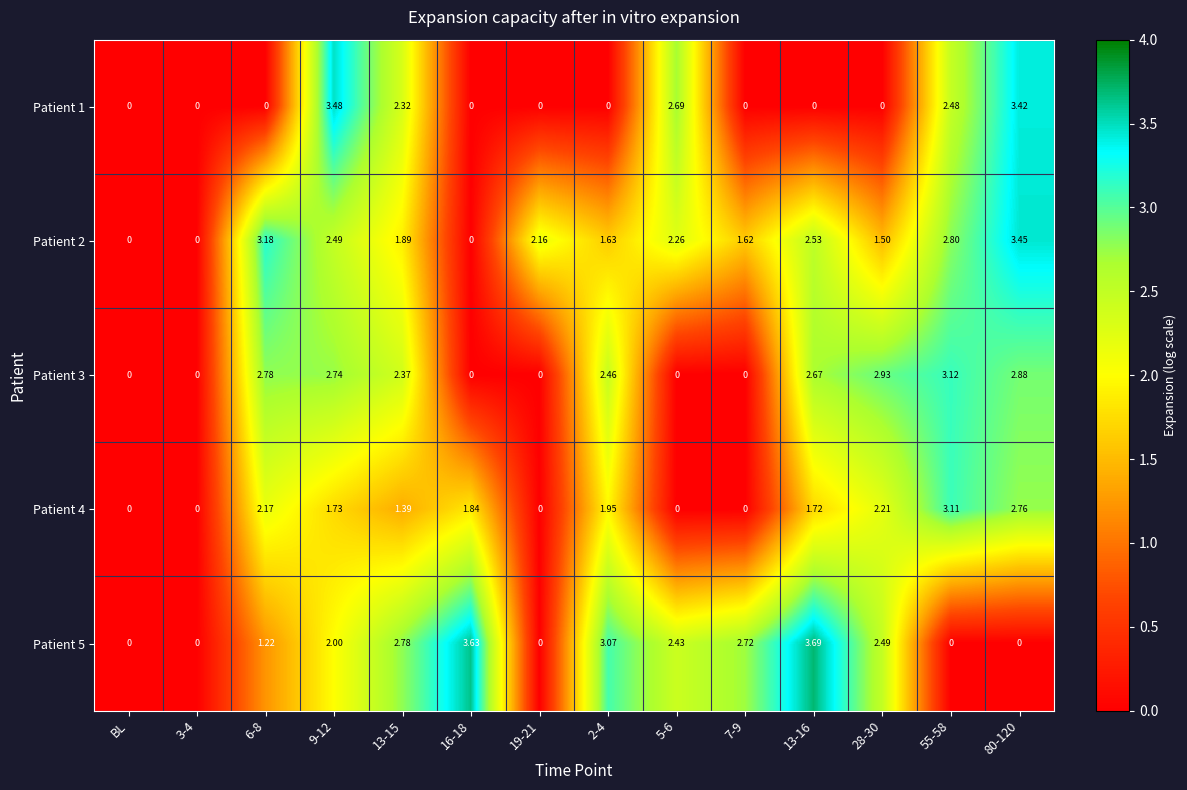

How many data points in Patient 5 are less than 2?

6